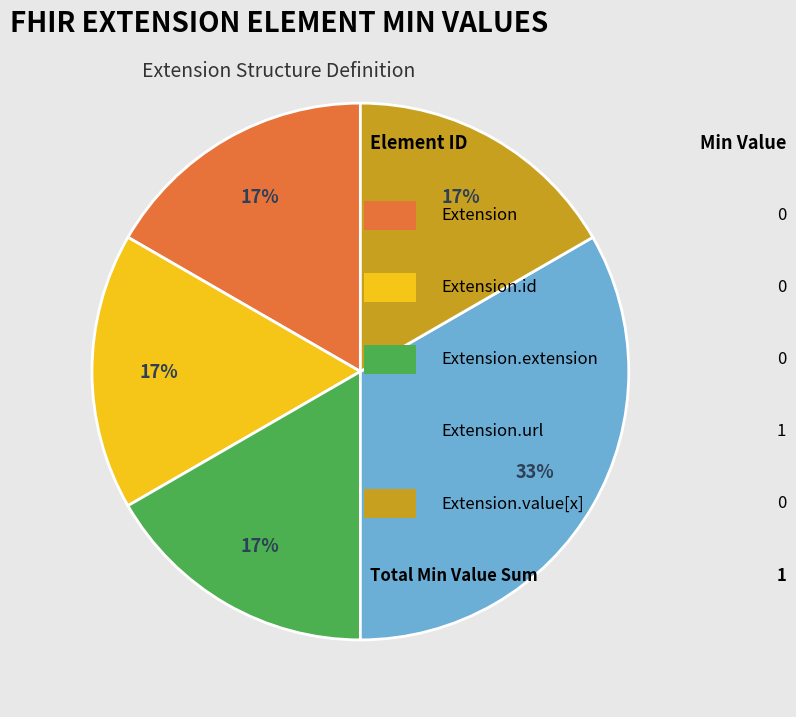

Is there any slice that represents more than half of the pie?

No